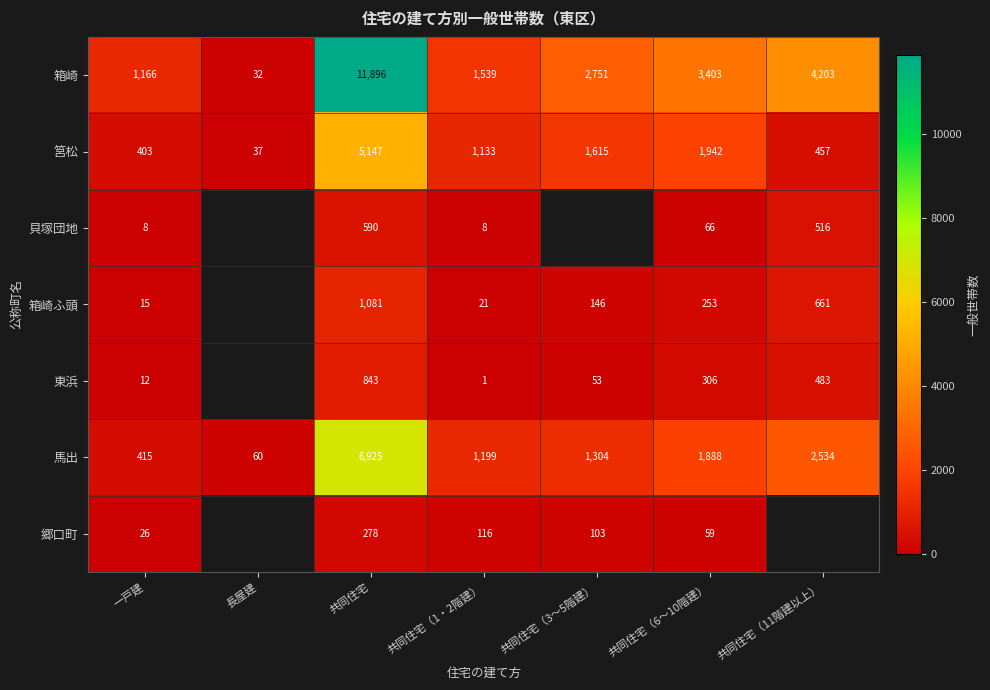

Rank the categories by 馬出 value from lowest to highest.

長屋建, 一戸建, 共同住宅（1・2階建）, 共同住宅（3～5階建）, 共同住宅（6～10階建）, 共同住宅（11階建以上）, 共同住宅